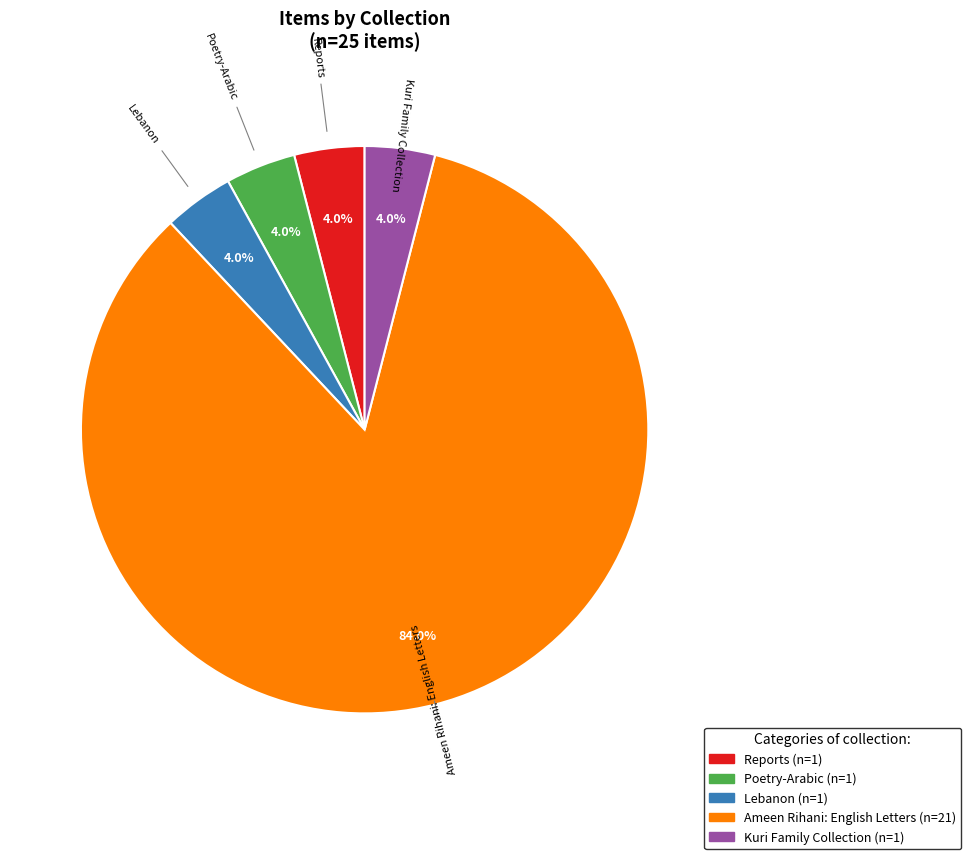

How many segments does this pie chart have?

5